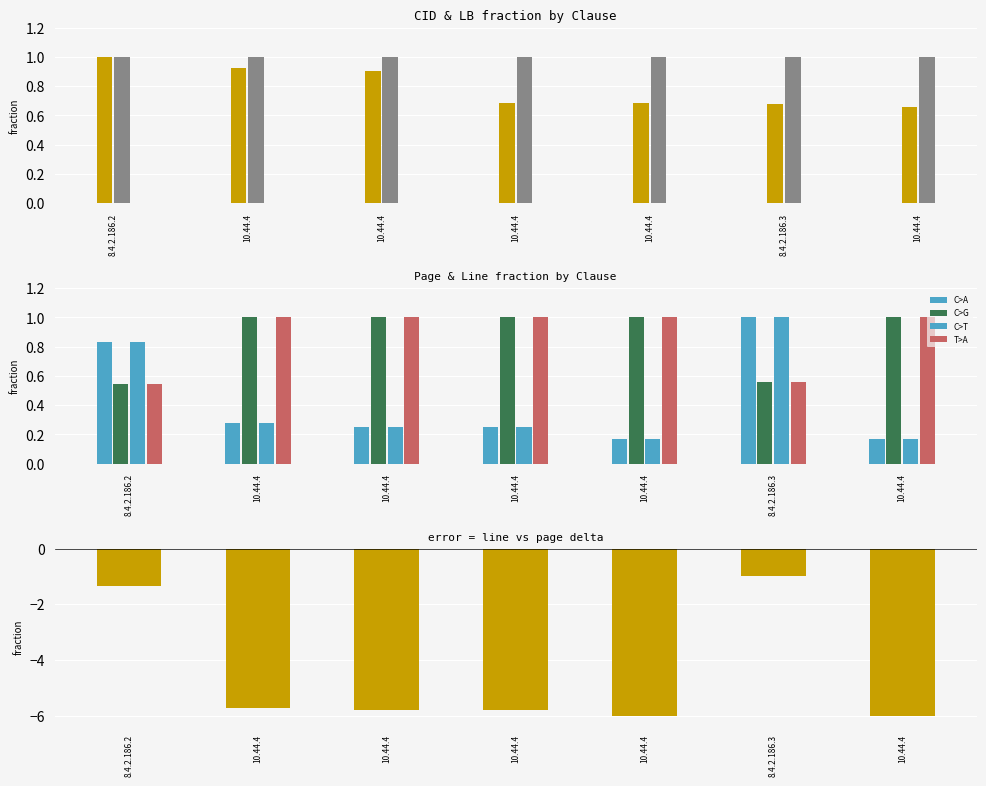

What is the difference between the highest and lowest values at 10.44.4?

0.7